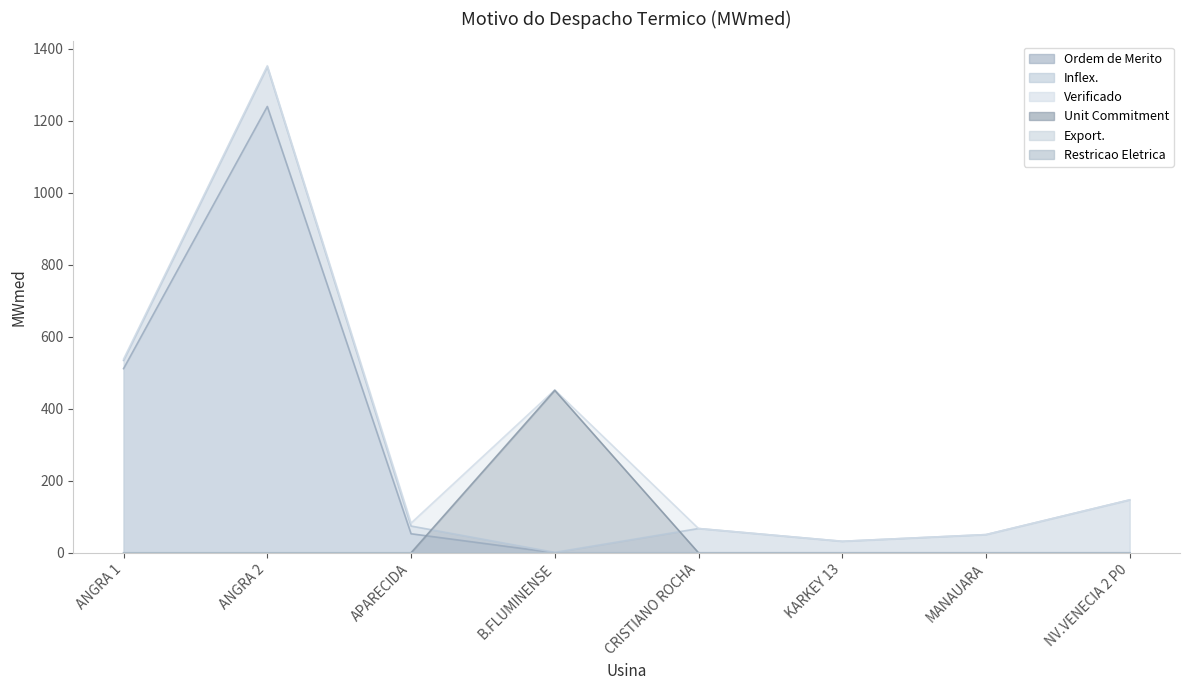

What is the total value across all series at B.FLUMINENSE?

905.2